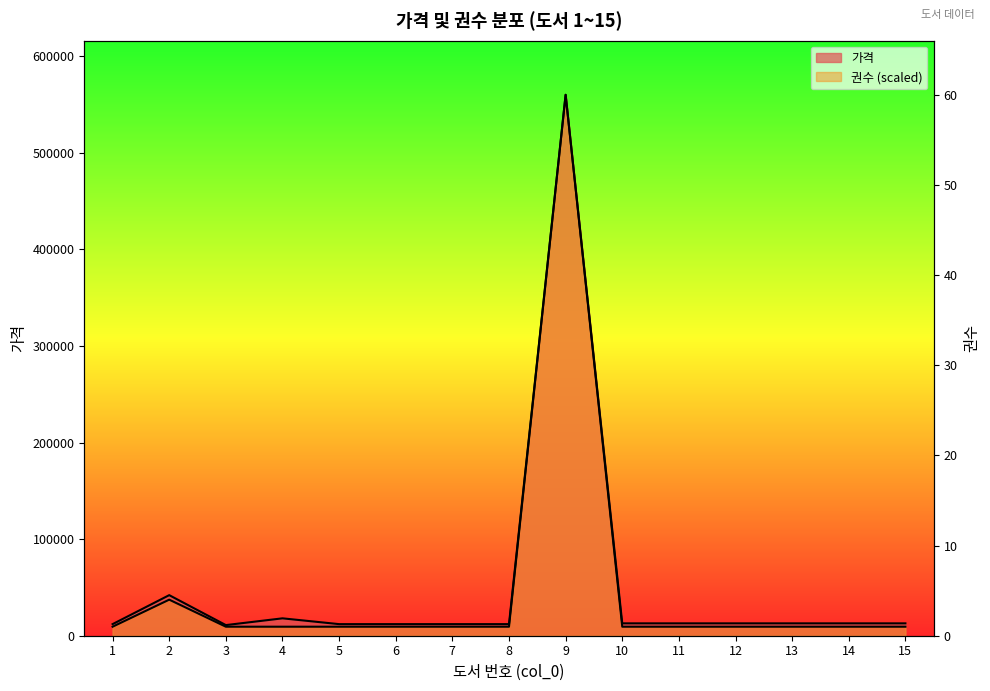

Which series has the largest total across all categories?

가격